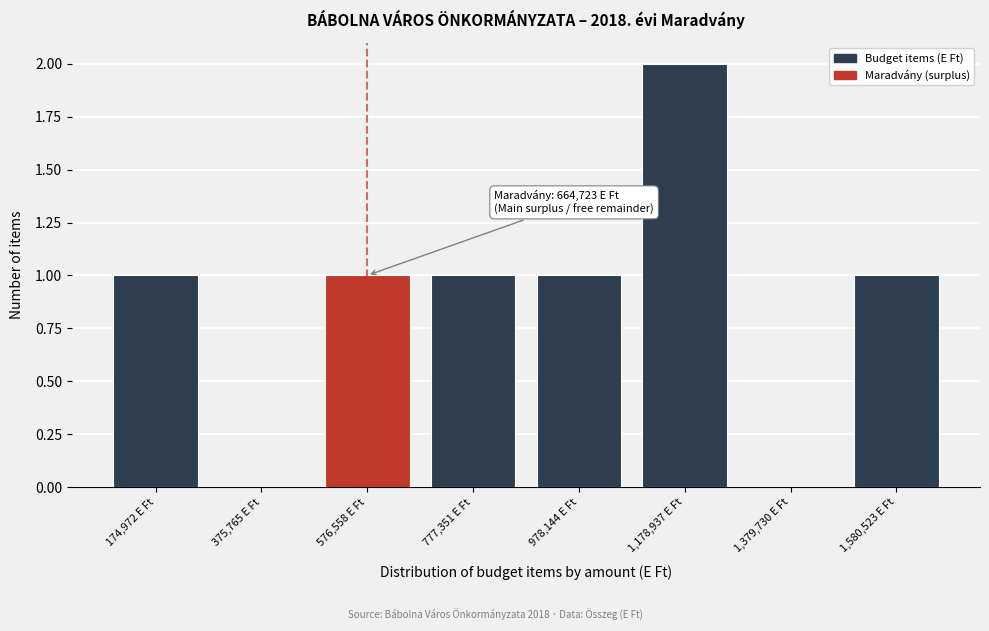

Reading right to left, list all the values displayed in this chart.

1,580,523 E Ft=1	1,379,730 E Ft=0	1,178,937 E Ft=2	978,144 E Ft=1	777,351 E Ft=1	576,558 E Ft=1	375,765 E Ft=0	174,972 E Ft=1